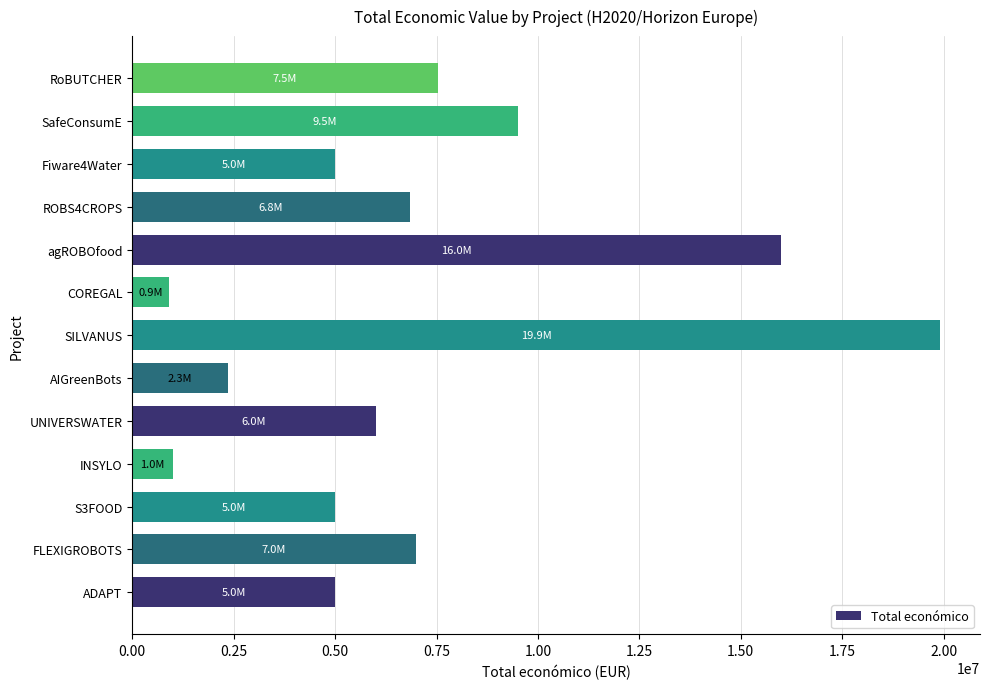

The chart shows a value of 3561557 at AIGreenBots. True or false?

False